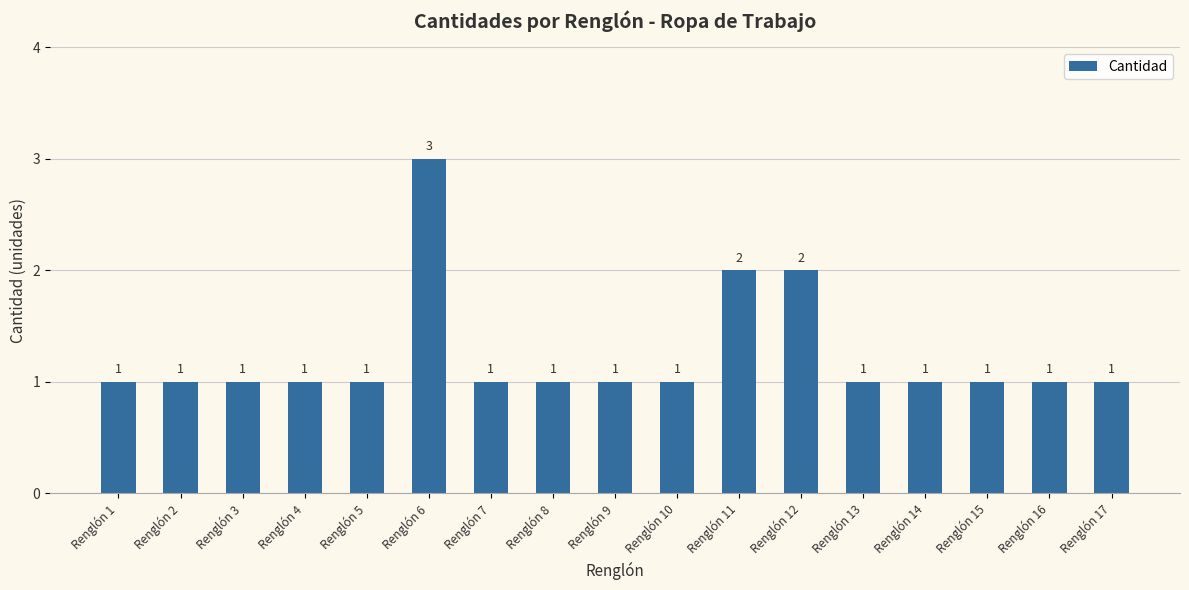

Reading right to left, extract all data points from this chart.

1	1	1	1	1	2	2	1	1	1	1	3	1	1	1	1	1